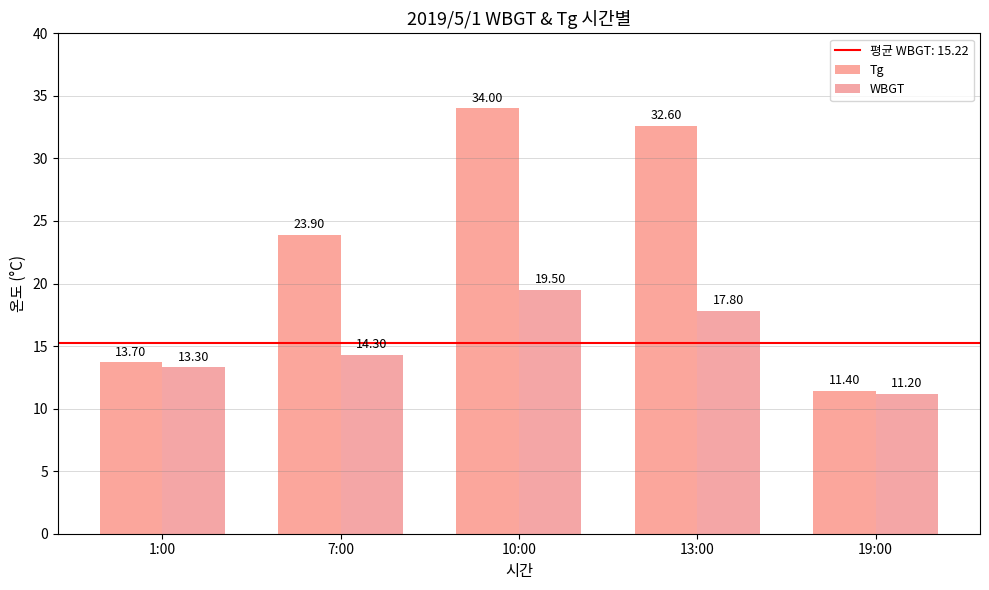

Which series changed the most between 1:00 and 13:00?

Tg